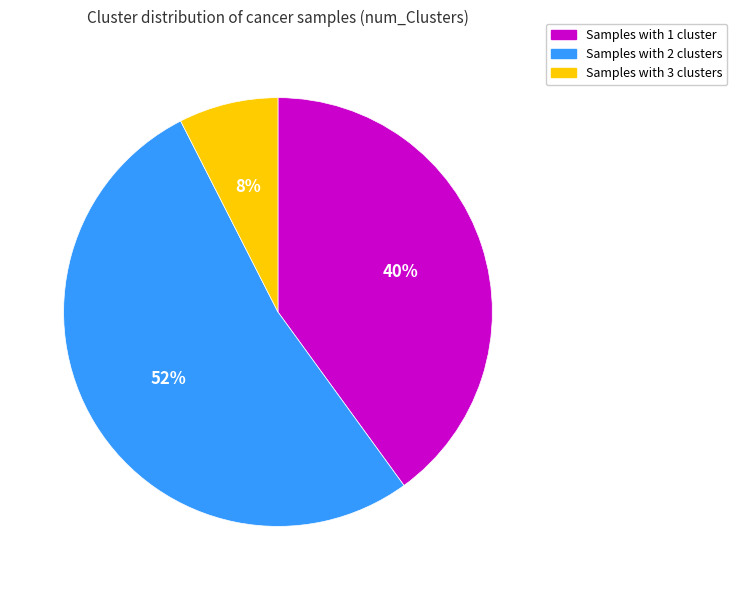

Does any single category account for the majority?

Yes